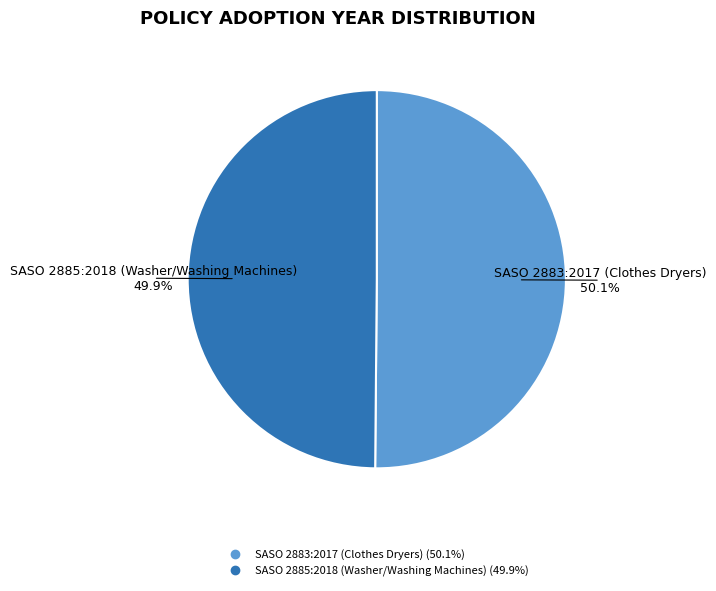

To the nearest percent, what percentage of the pie is SASO 2885:2018 (Washer/Washing Machines)?

50%